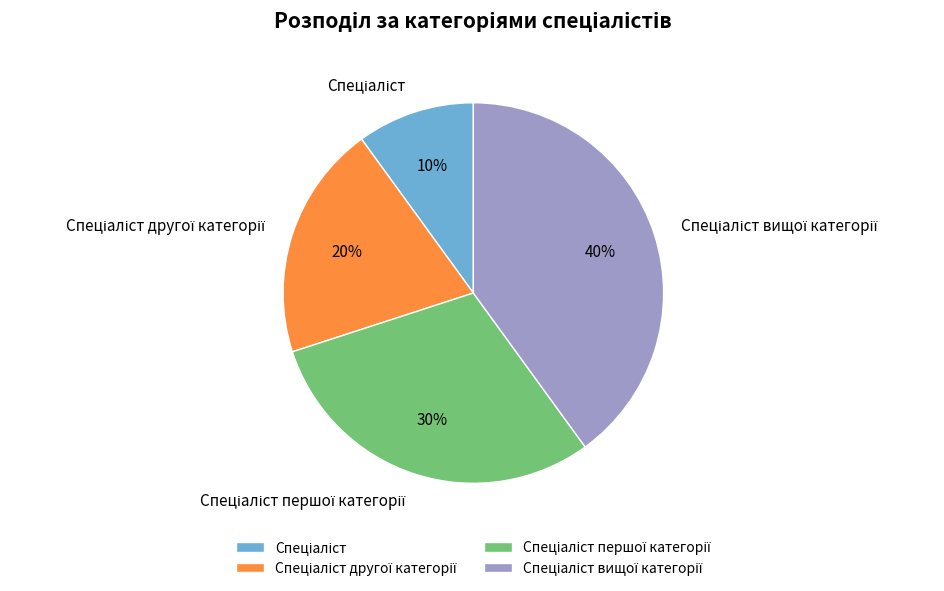

To the nearest percent, what is the average slice percentage?

25%